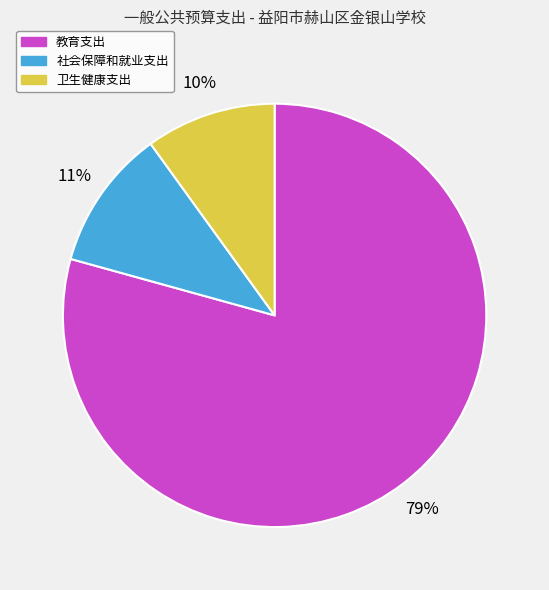

Rank the categories by value from lowest to highest.

卫生健康支出, 社会保障和就业支出, 教育支出